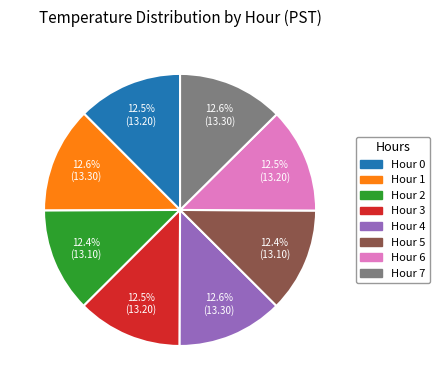

Approximately how many times larger is the value at Hour 6 compared to Hour 2?

1.0